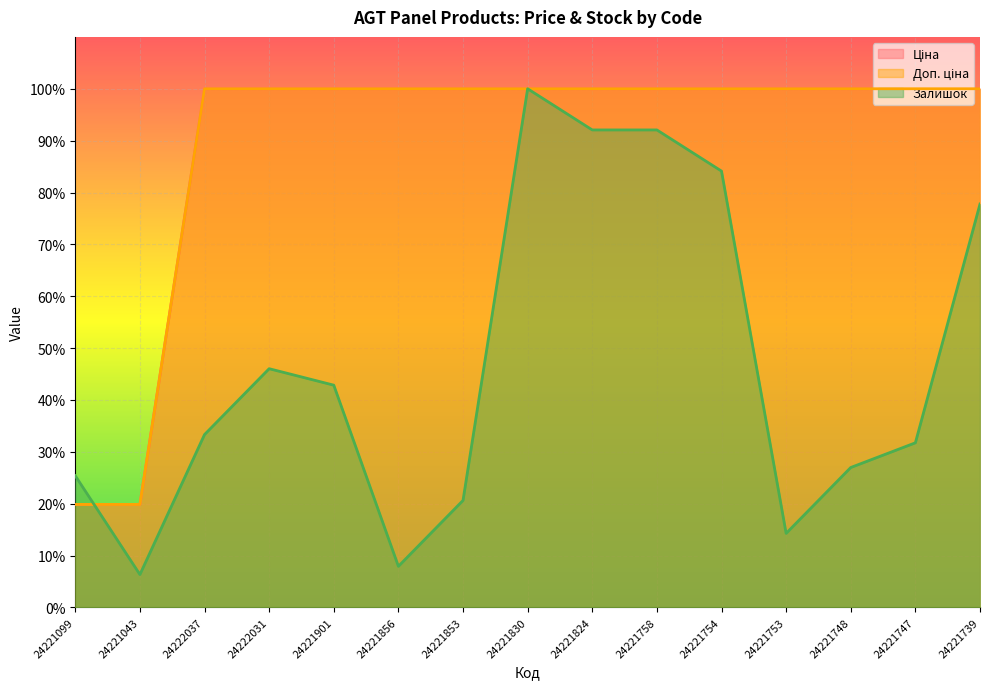

True or false: Ціна and Залишок cross at least once.

True